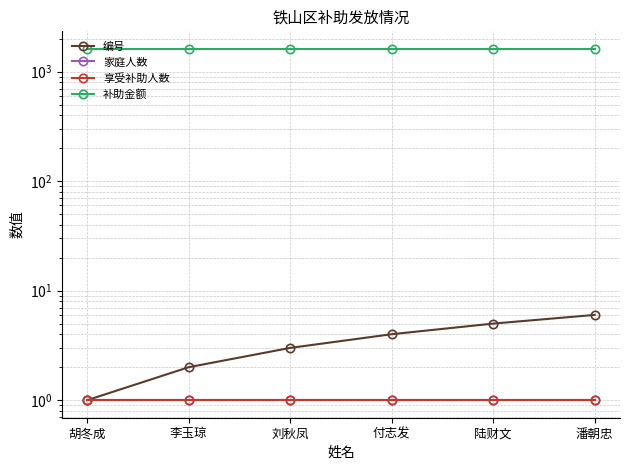

What is the value of the 编号 point at the 3rd from the left?

3